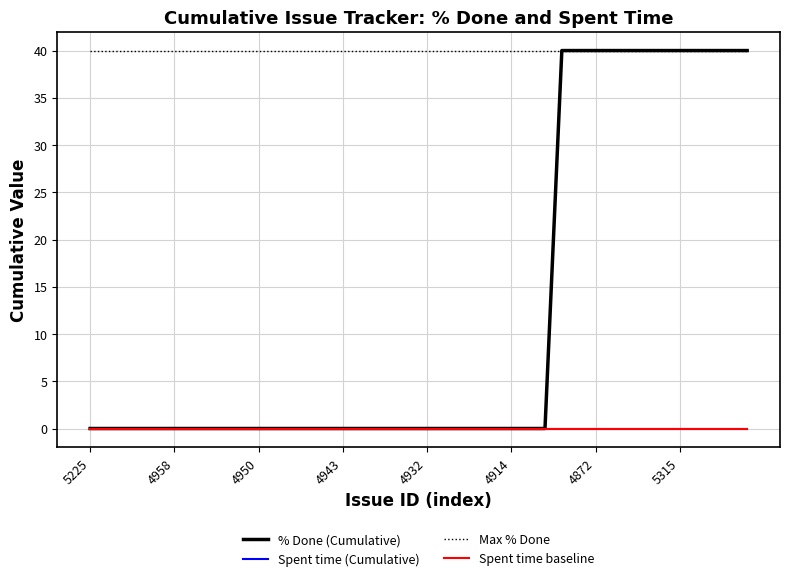

Does the chart display data point markers on the line(s)?

No